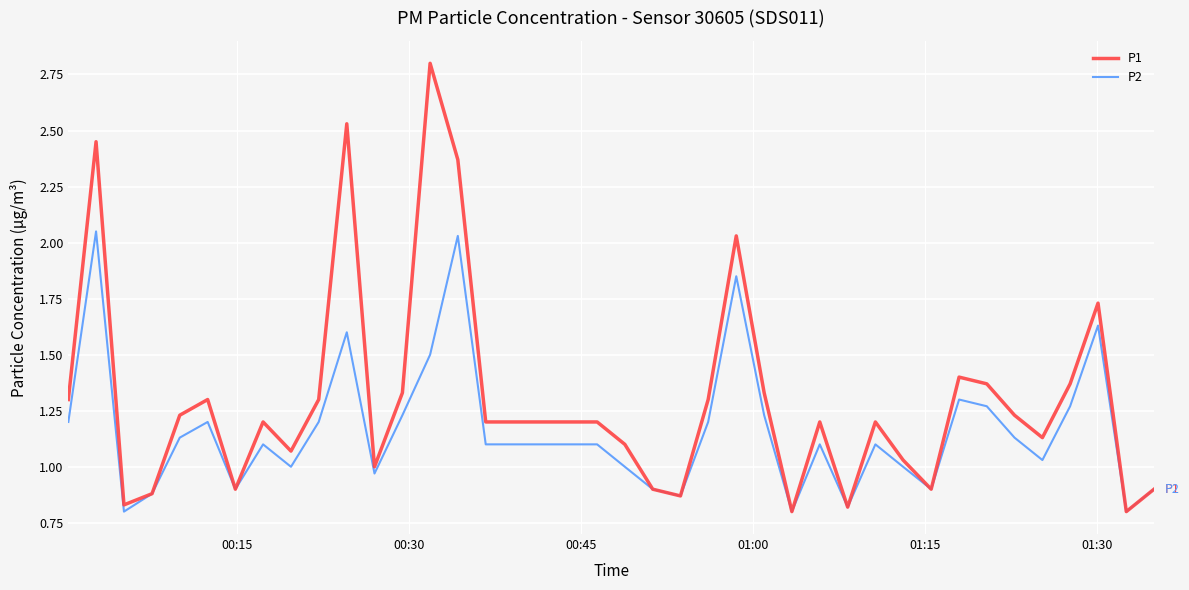

Which series has the widest spread of values?

P1